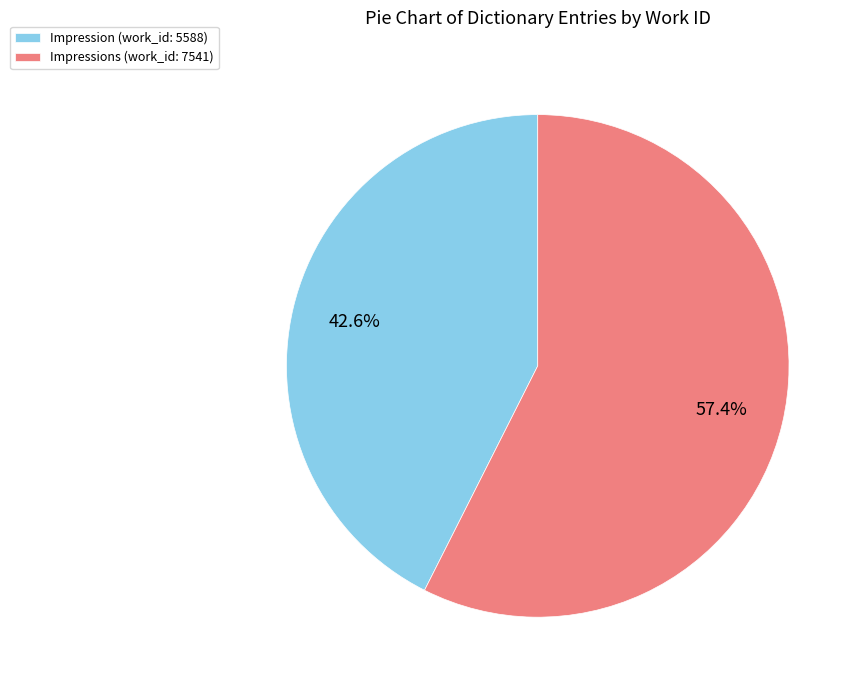

How many slices are in this pie chart?

2